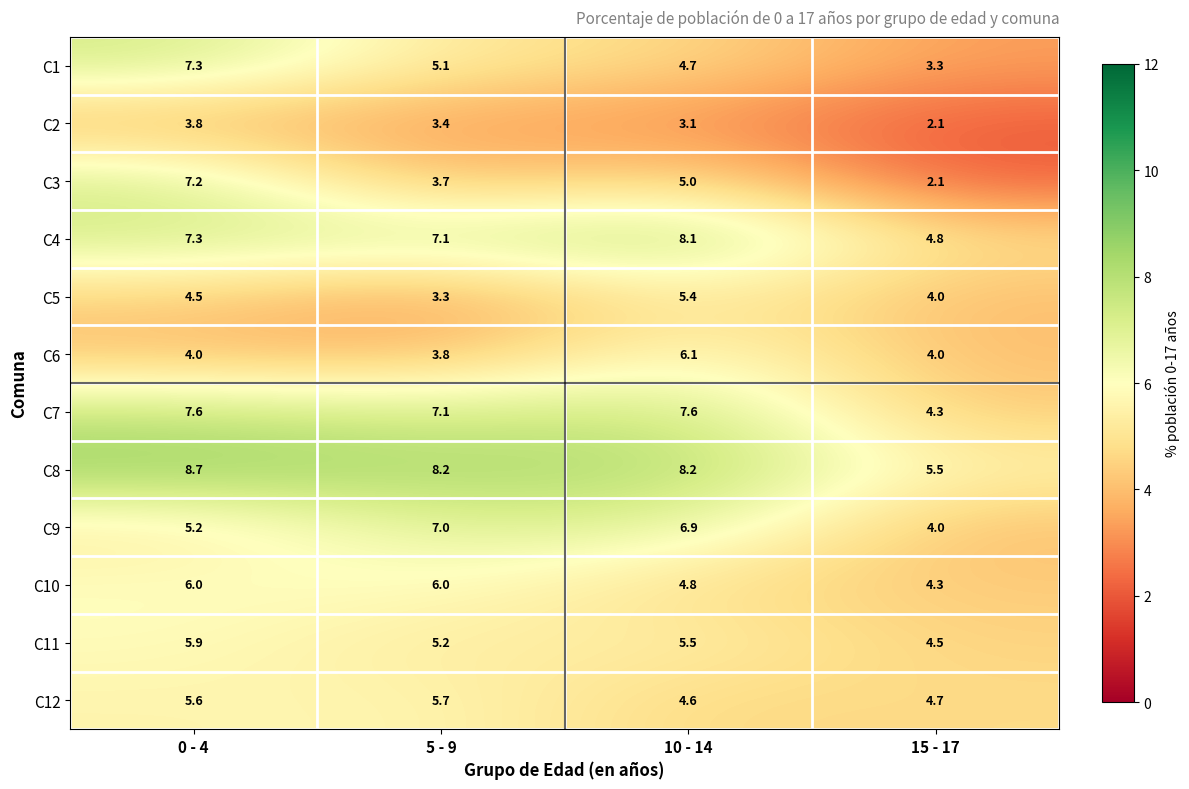

What is the average value of the C5 series?

4.3